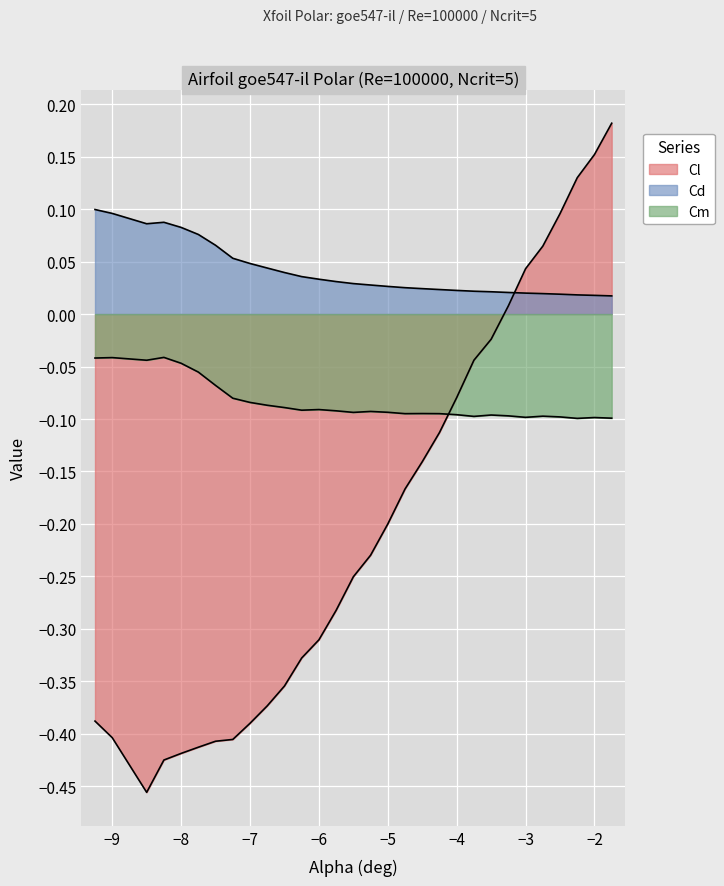

How many series are shown in this chart?

3